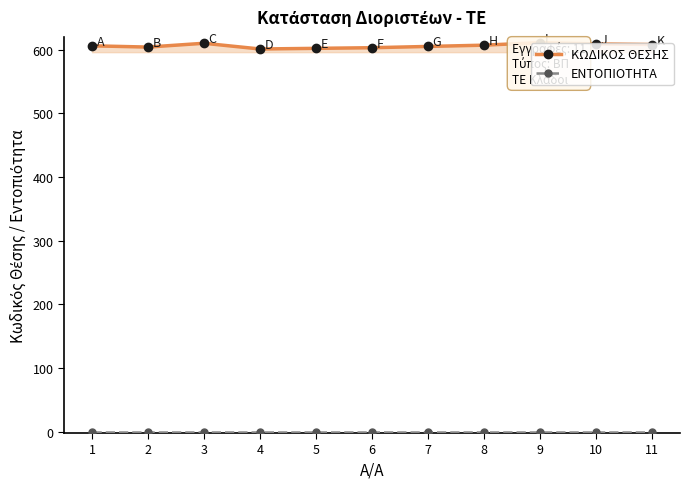

Which series has the largest total across all categories?

ΚΩΔΙΚΟΣ ΘΕΣΗΣ